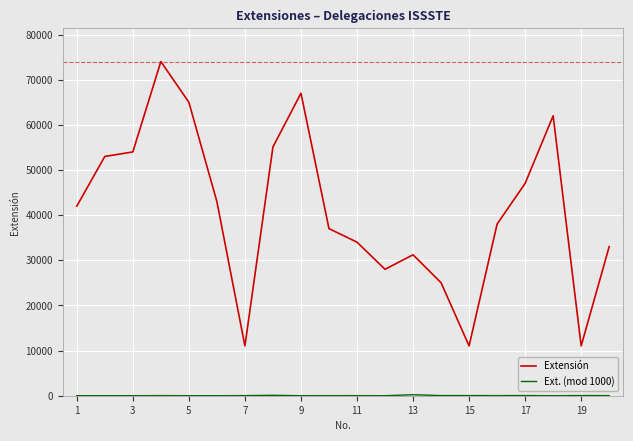

What is the highest value of the Extensión series?

74024